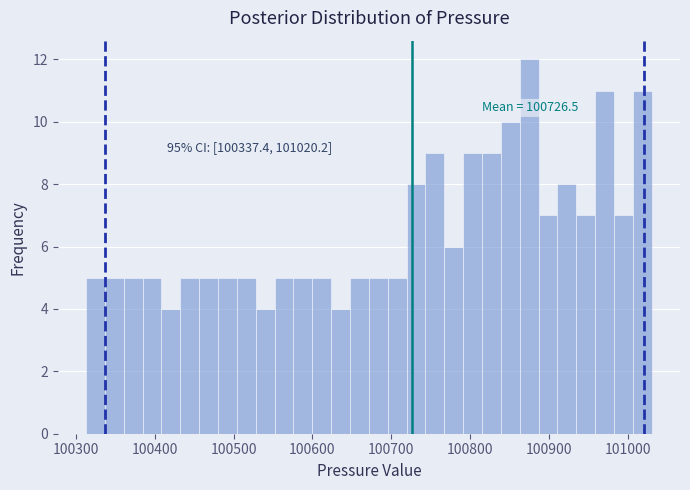

Read against the x-axis, roughly where is the centre of the tallest bar?

100870